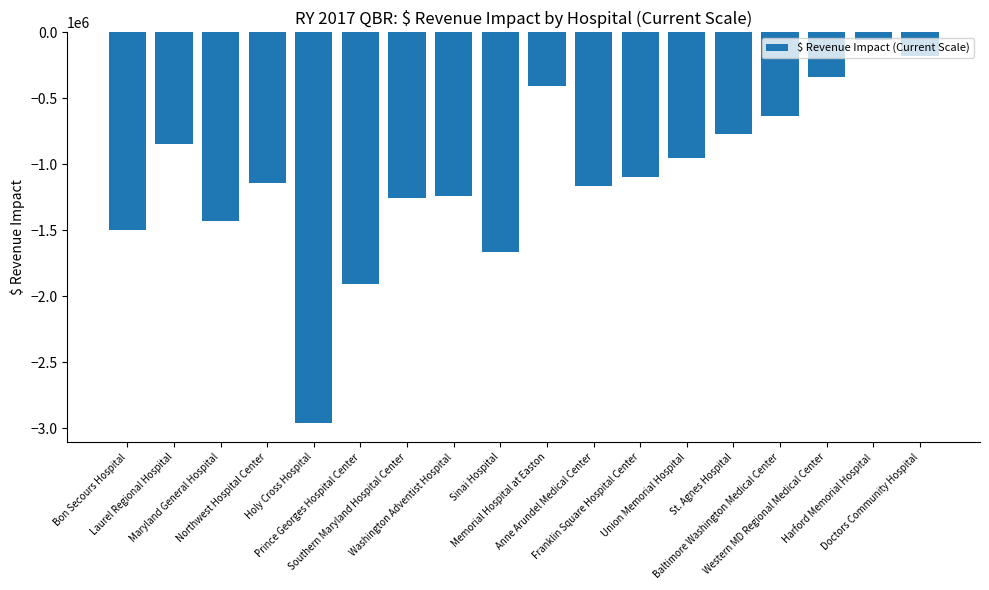

True or false: the data shows -60951.9 at Harford Memorial Hospital.

True